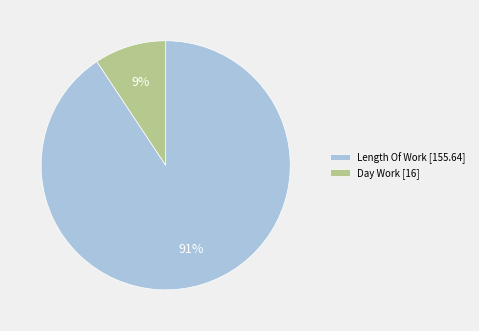

Rank the categories by value from lowest to highest.

Day Work [16], Length Of Work [155.64]